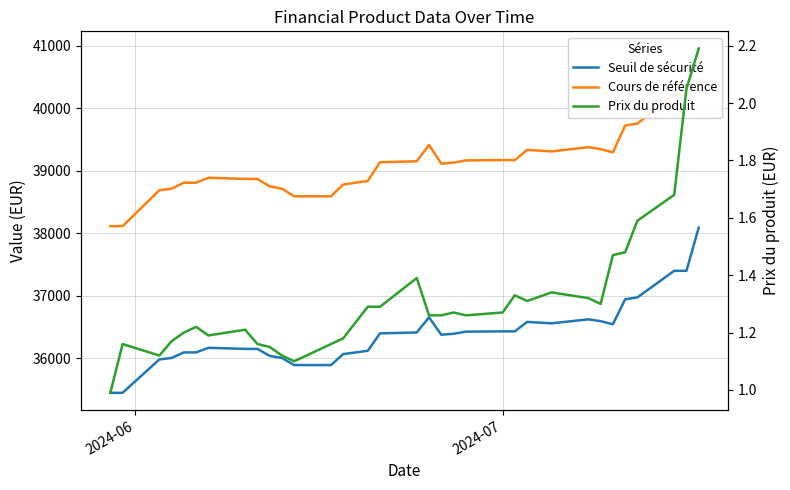

What are all the series names shown in the legend?

Seuil de sécurité, Cours de référence, Prix du produit